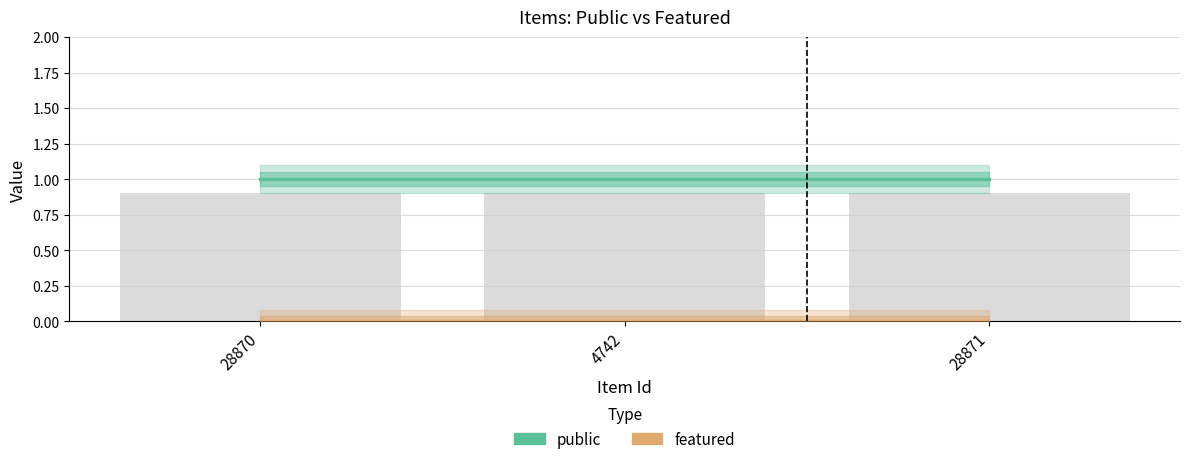

Where is public nearest to the value 1?

28870